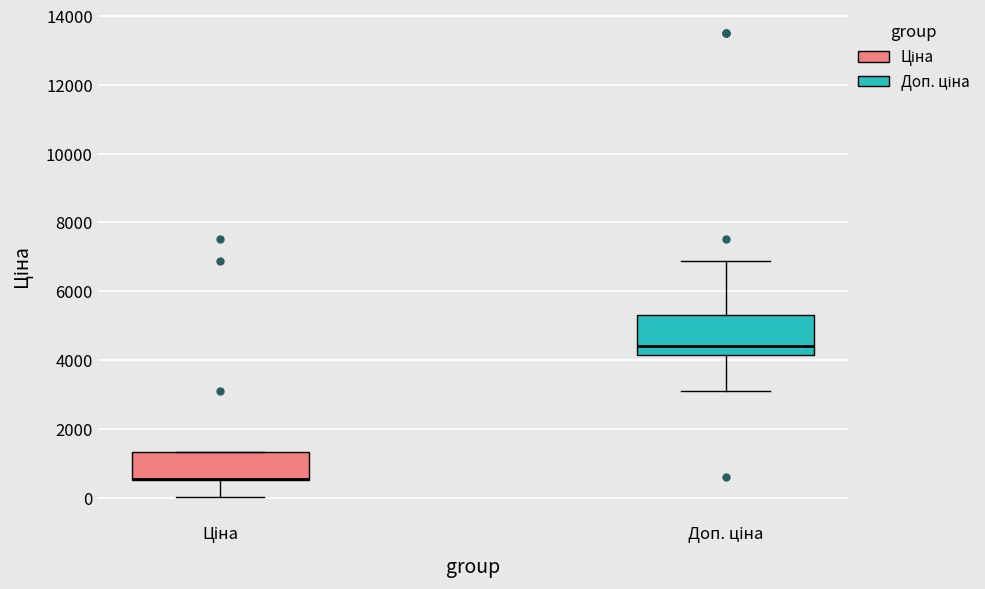

Comparing the boxes themselves (not the whiskers), which one is the tallest?

Доп. ціна